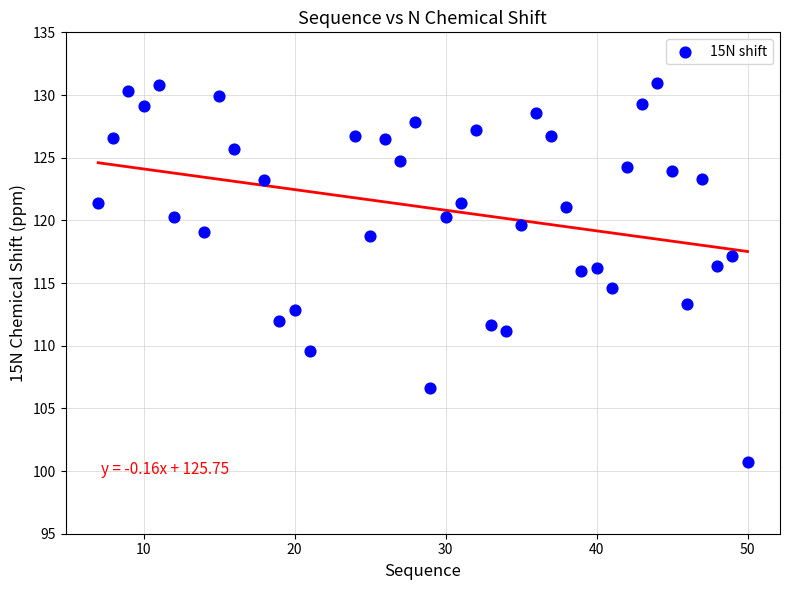

What is the range of X values (max minus min)?

43.0